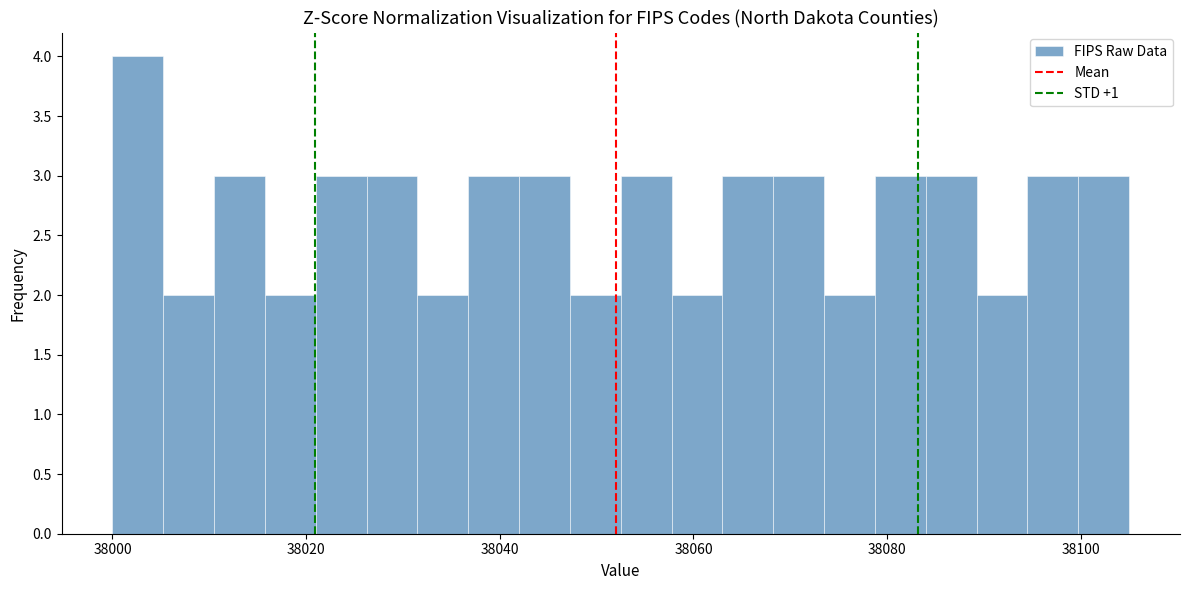

Around what value on the x-axis is the tallest bar? Give the approximate position of its centre, as read against the axis.

38002